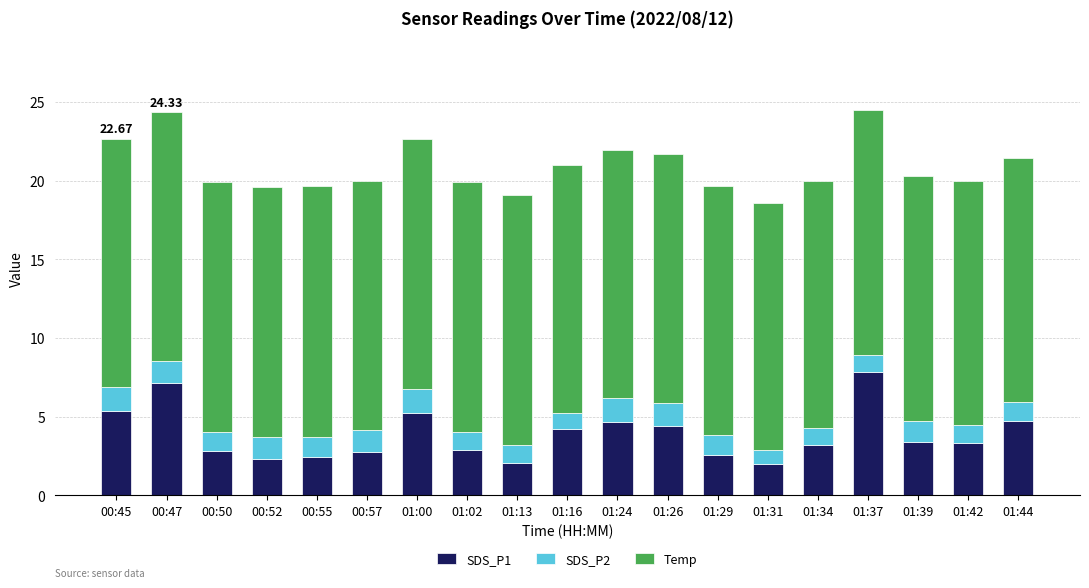

What is the total value across all series at 01:44?

21.4